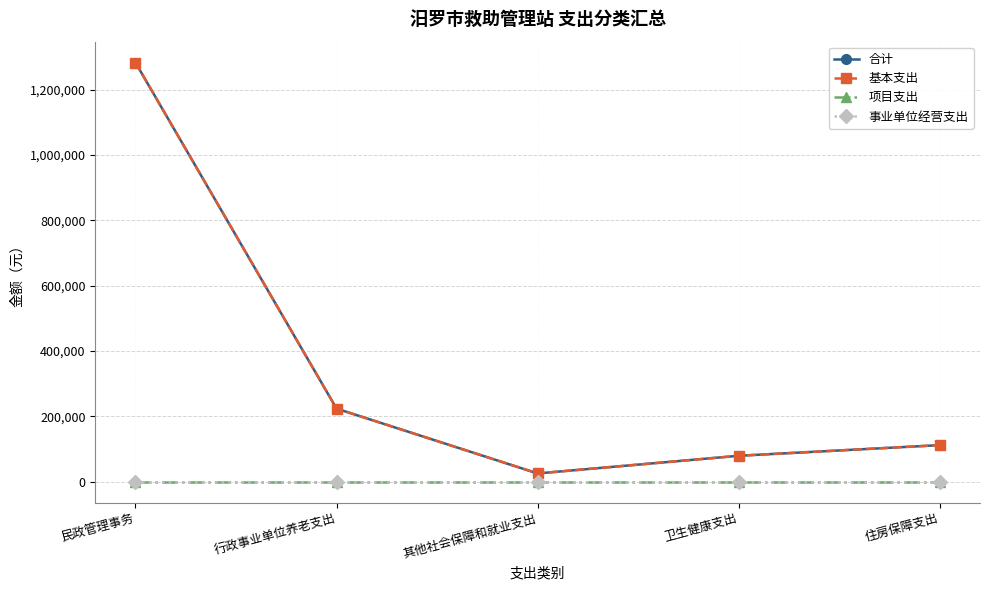

Does the chart have visible grid lines?

Yes